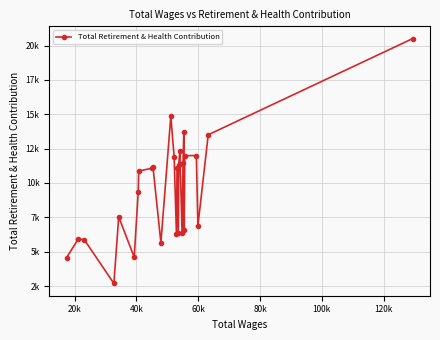

Does the chart have visible grid lines?

Yes